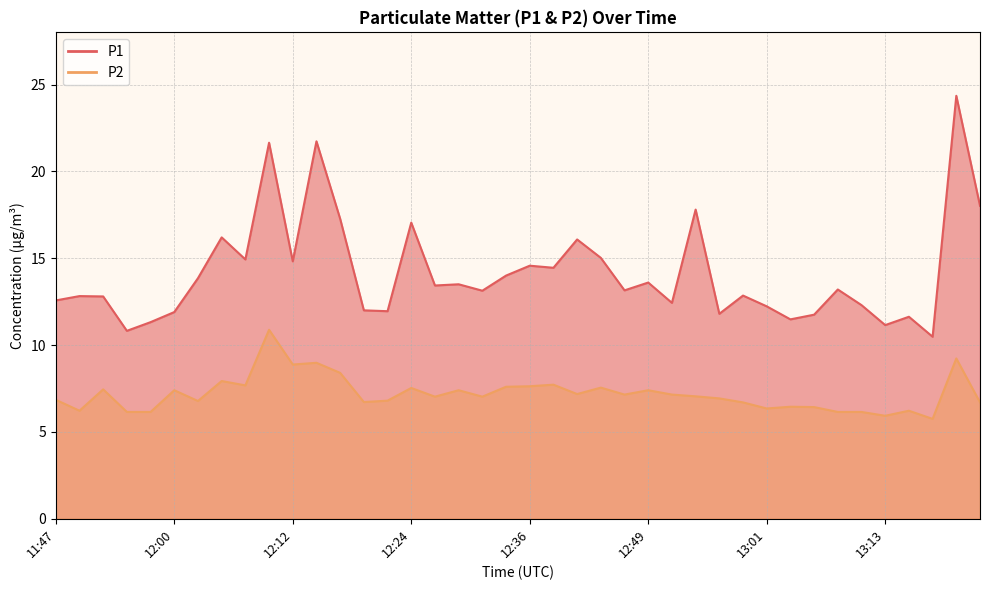

Does the chart display data point markers on the line(s)?

No